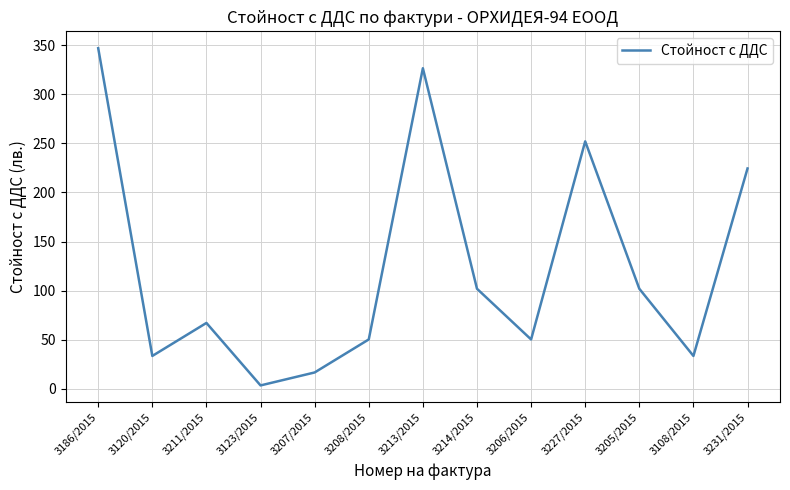

What is the difference between the maximum and minimum values?

343.2